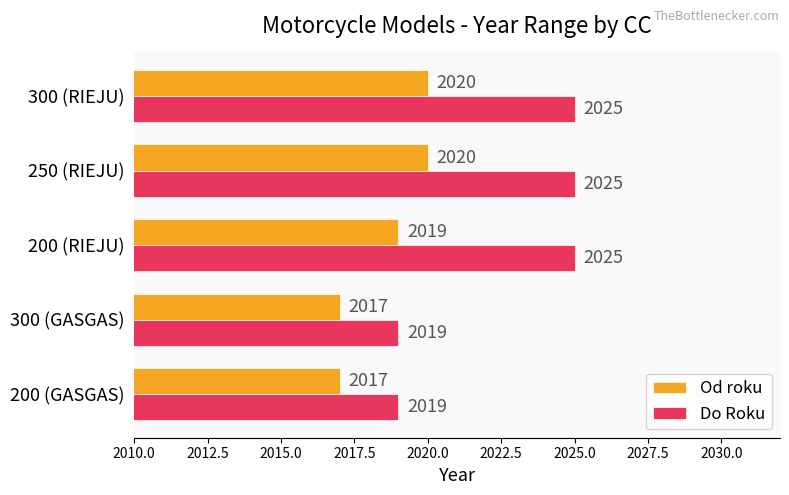

At how many categories does at least one series exceed 2020?

3